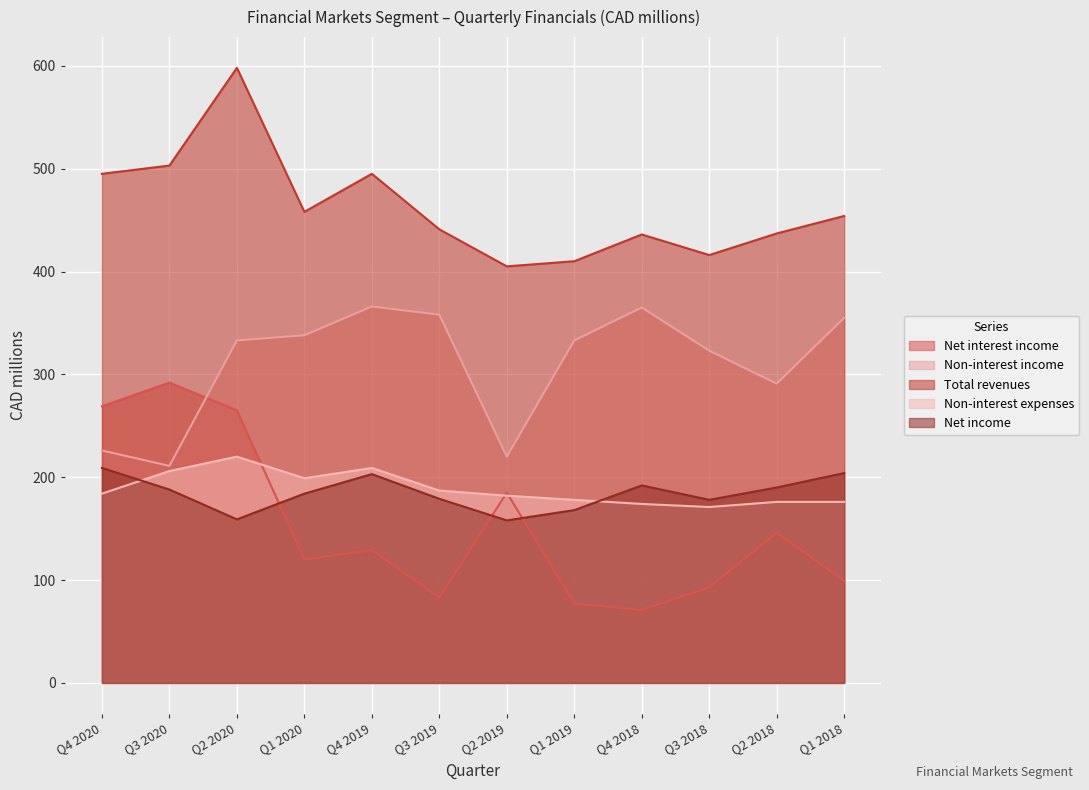

Reading left to right, list all the values displayed in this chart.

Net interest income: 269	292	265	120	129	83	185	77	71	93	146	99
Non-interest income: 226	211	333	338	366	358	220	333	365	323	291	355
Total revenues: 495	503	598	458	495	441	405	410	436	416	437	454
Non-interest expenses: 184	206	220	199	209	187	182	178	174	171	176	176
Net income: 209	188	159	184	203	179	158	168	192	178	190	204